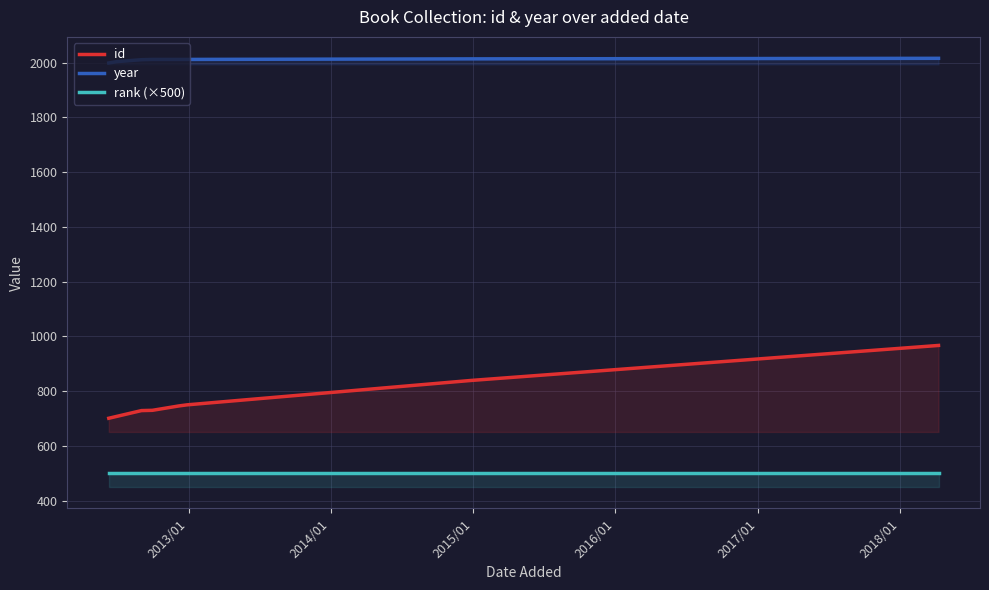

Which series has the largest range (max minus min)?

id